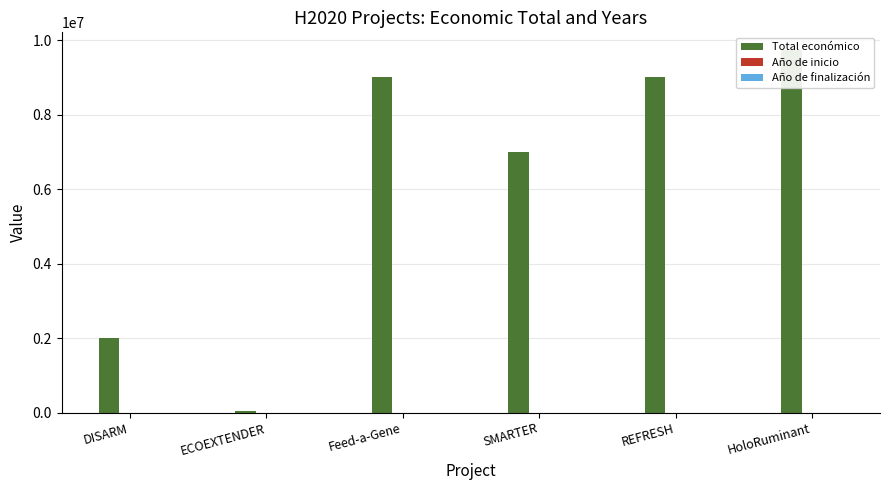

Reading left to right, extract all data points from this chart.

Total económico: 1999580	50000	8999544	6998911	8999757	9724763
Año de inicio: 2019	2019	2015	2018	2015	2021
Año de finalización: 2022	2019	2020	2023	2019	2026